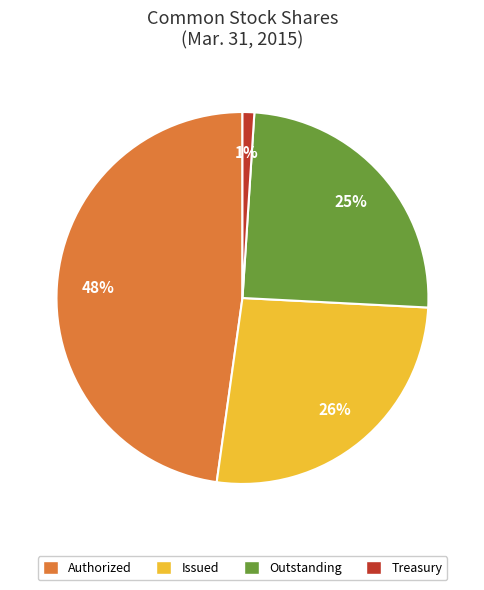

To the nearest percent, what is the average slice percentage?

25%